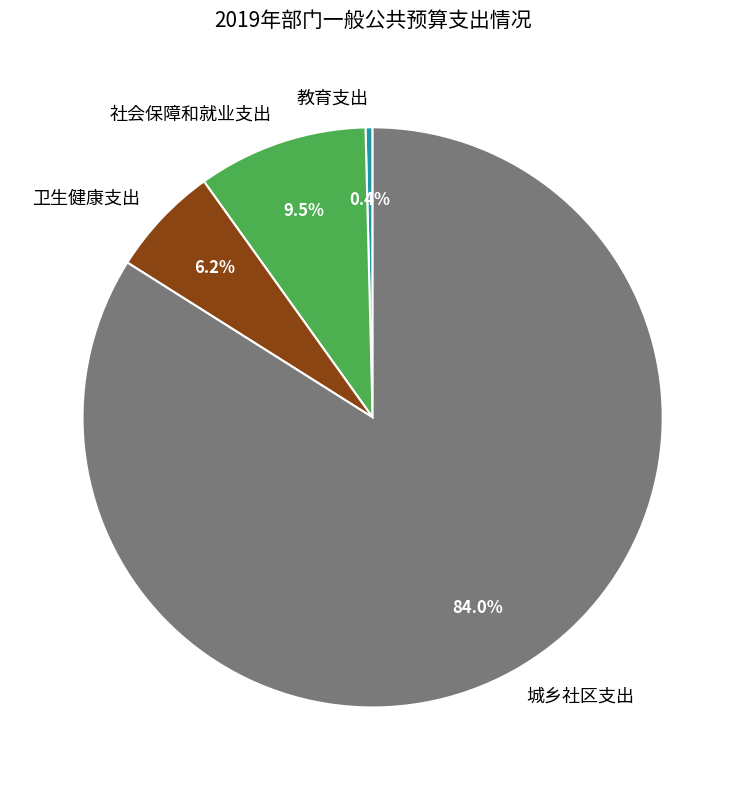

Is it true that 城乡社区支出 is 71% of the pie?

False